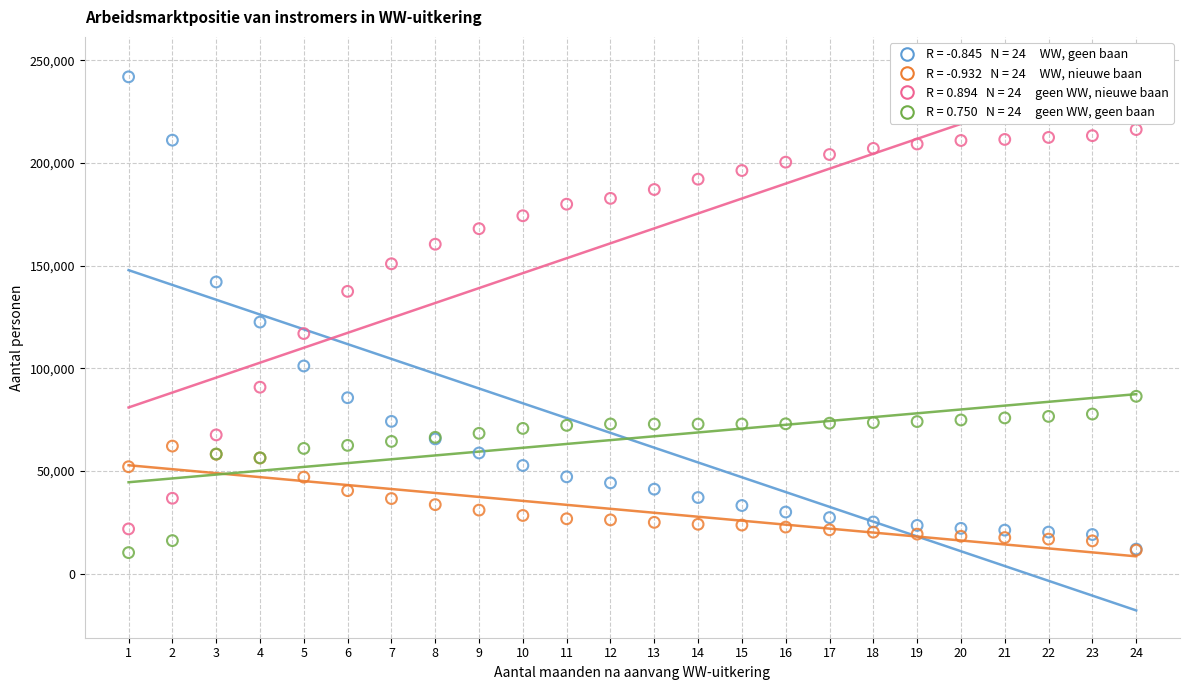

Across all series, what Y value is closest to 126105?

122530